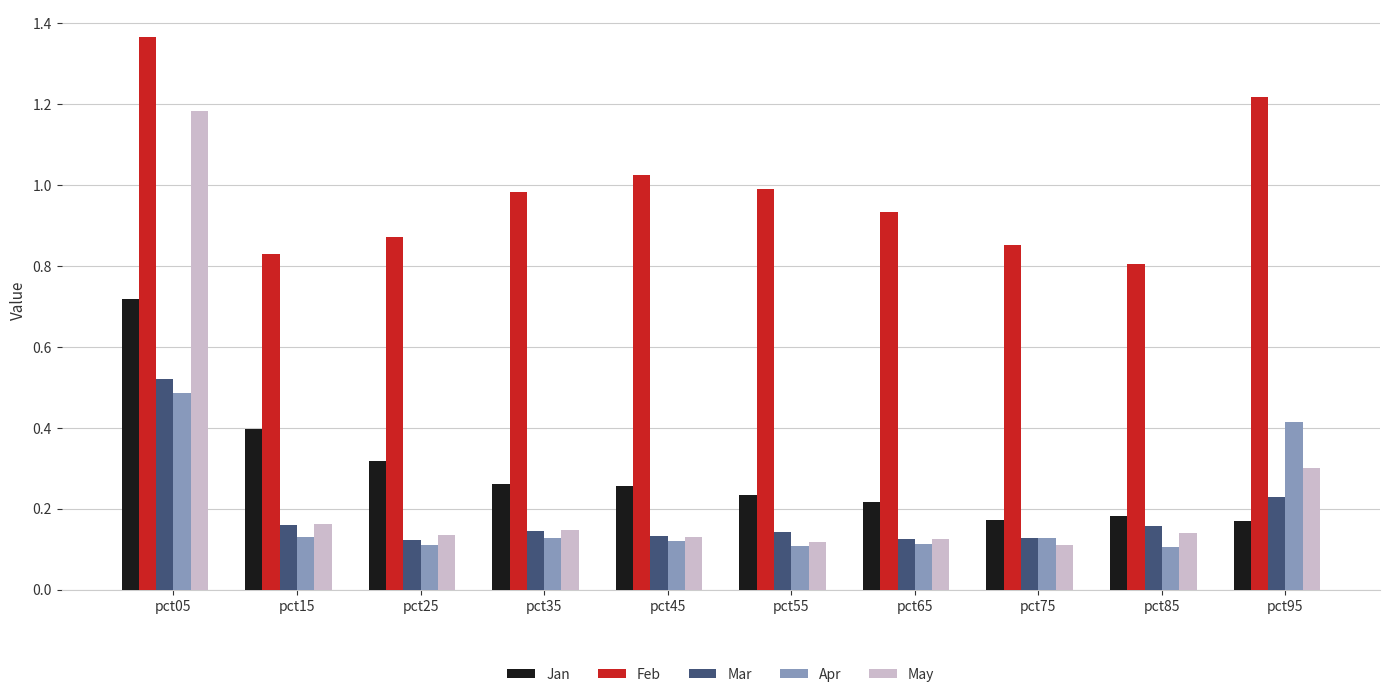

How many data points does each series have?

10